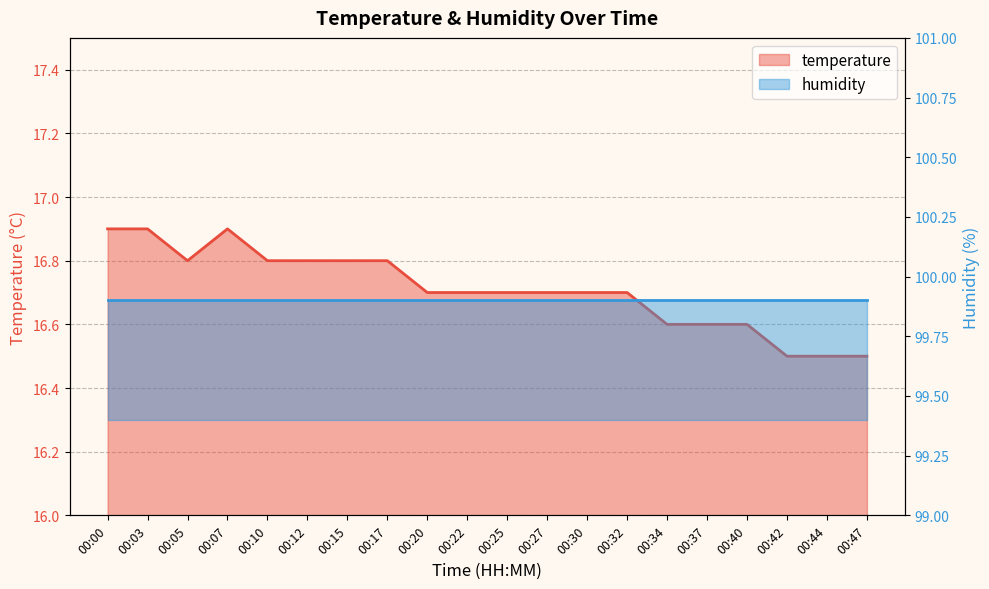

How many values are between 16 and 17?

20